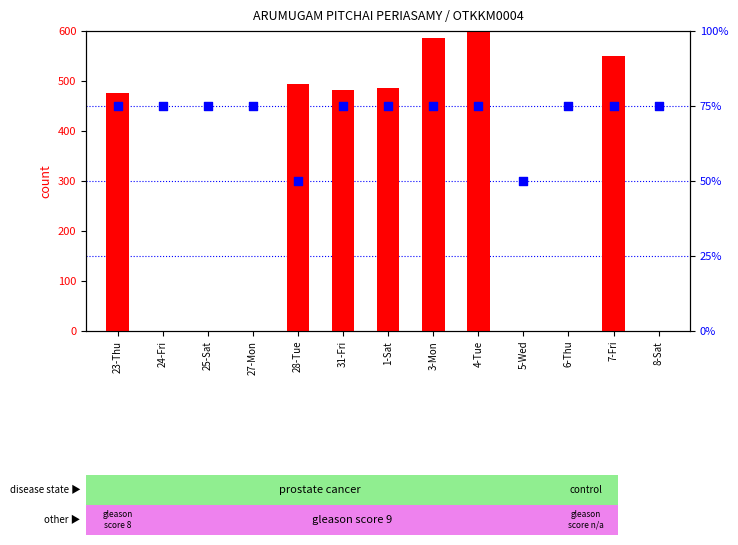

What are all the series names shown in the legend?

count, percentile rank within the sample